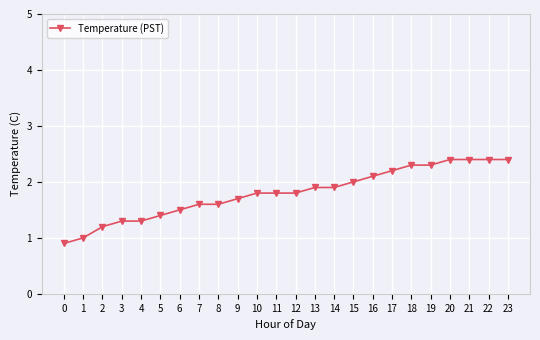

Does the chart display data point markers on the line(s)?

Yes